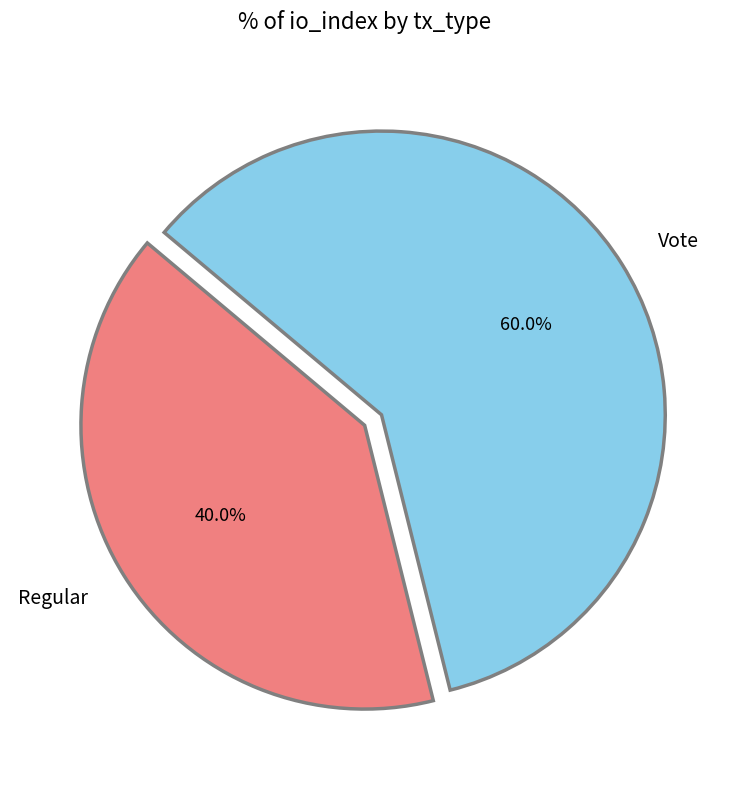

What percentage is the Vote slice, to the nearest percent?

60%